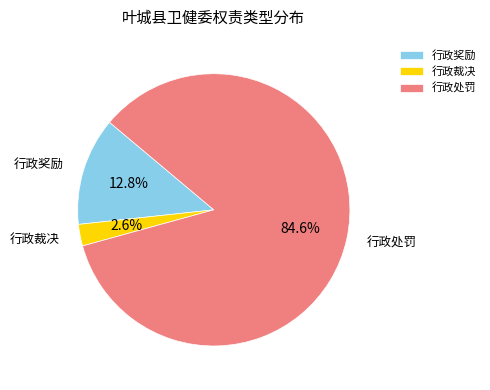

What percentage is the 行政裁决 slice, to the nearest percent?

3%